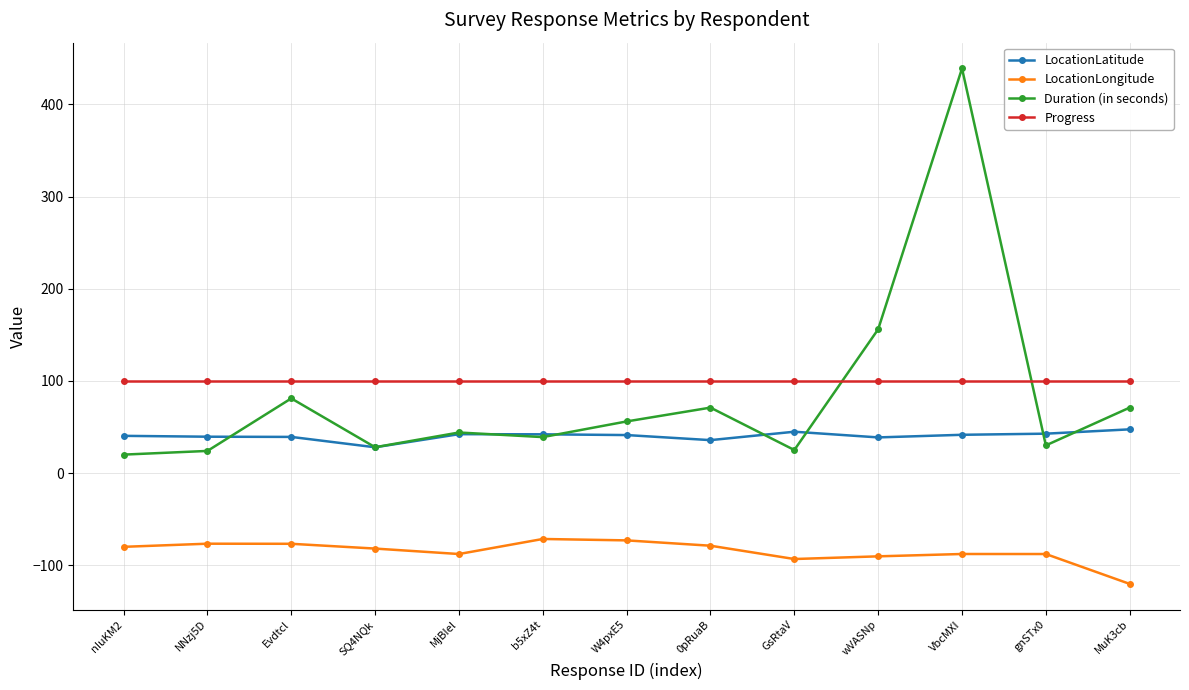

The value of LocationLatitude at 0pRuaB is 12.5. True or false?

False